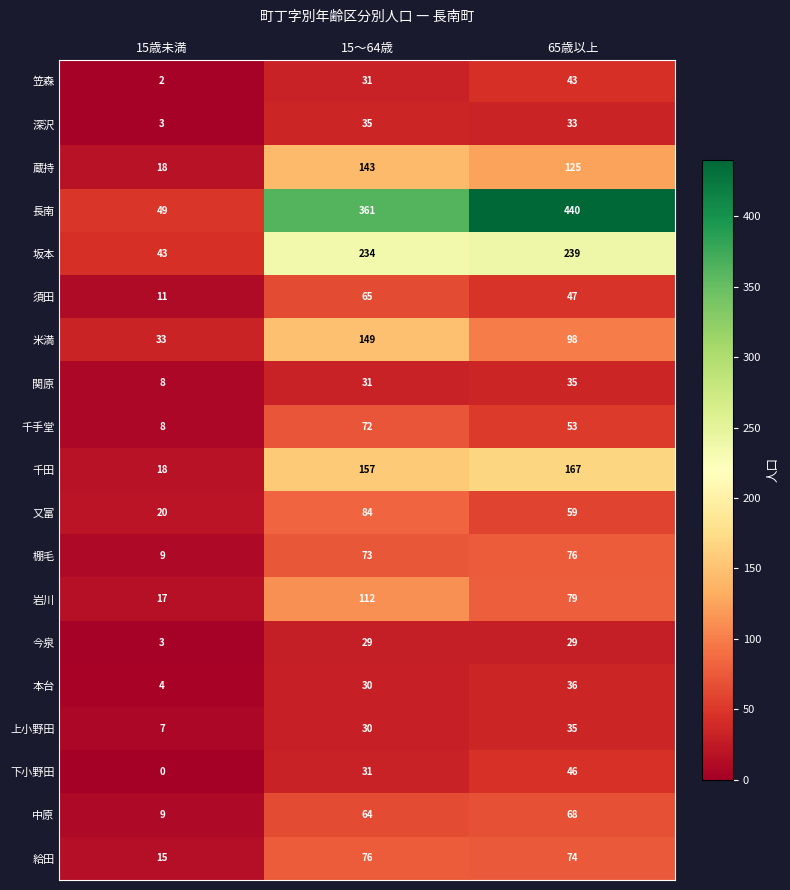

The value of 千手堂 at 15～64歳 is 72. True or false?

True